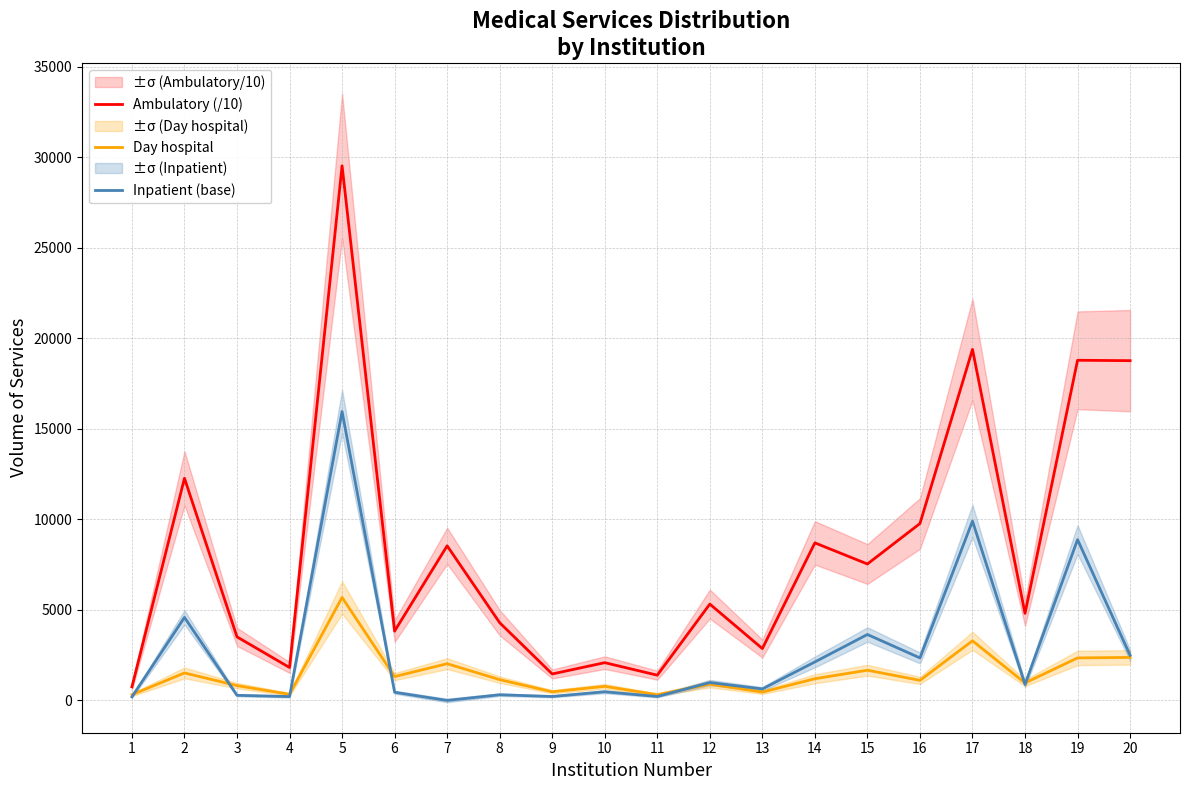

True or false: Inpatient (base) and Day hospital cross at least once.

True